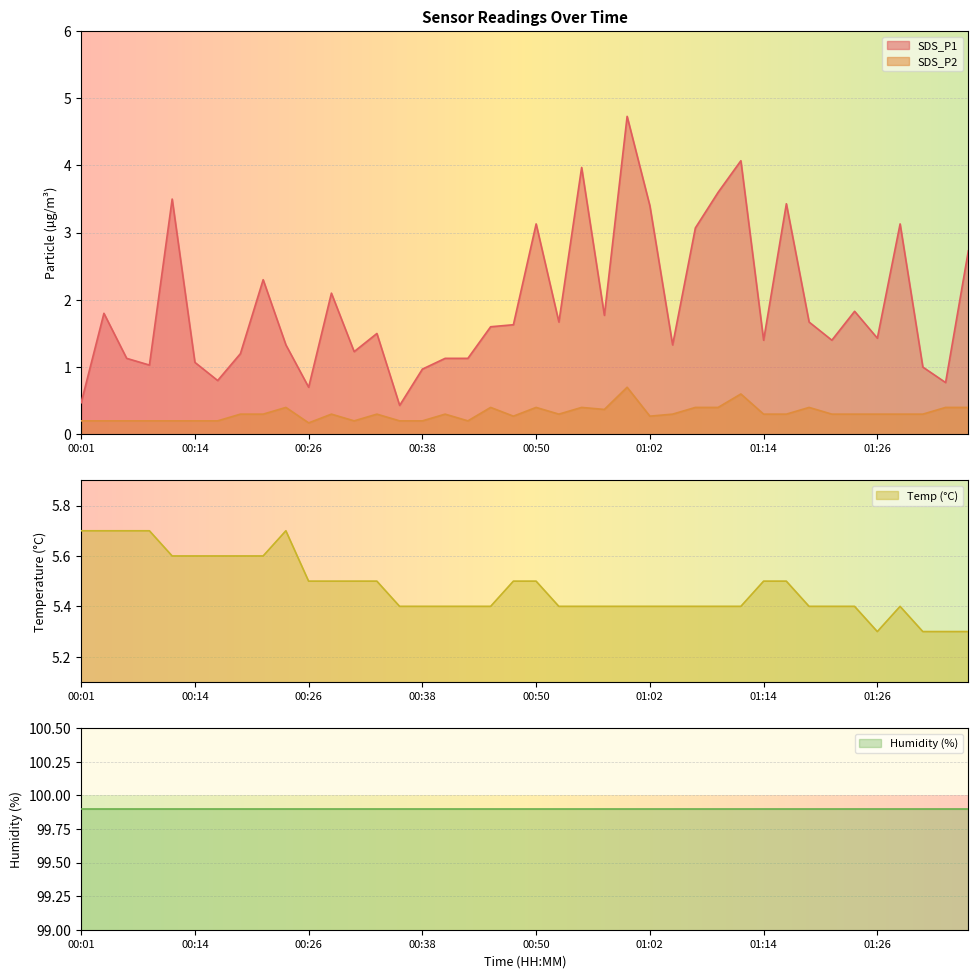

What is the difference between the maximum and minimum values in the Temp series?

0.4